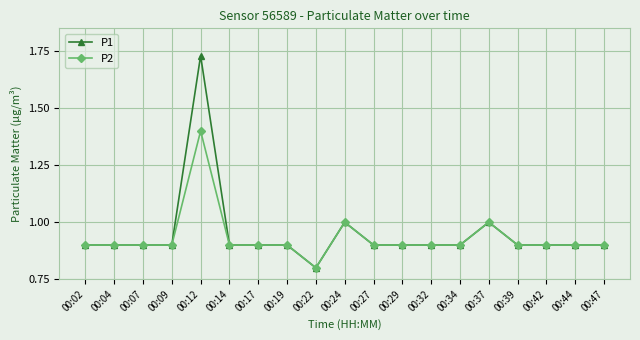

True or false: P2 has more than 2 points higher than both neighbors.

True